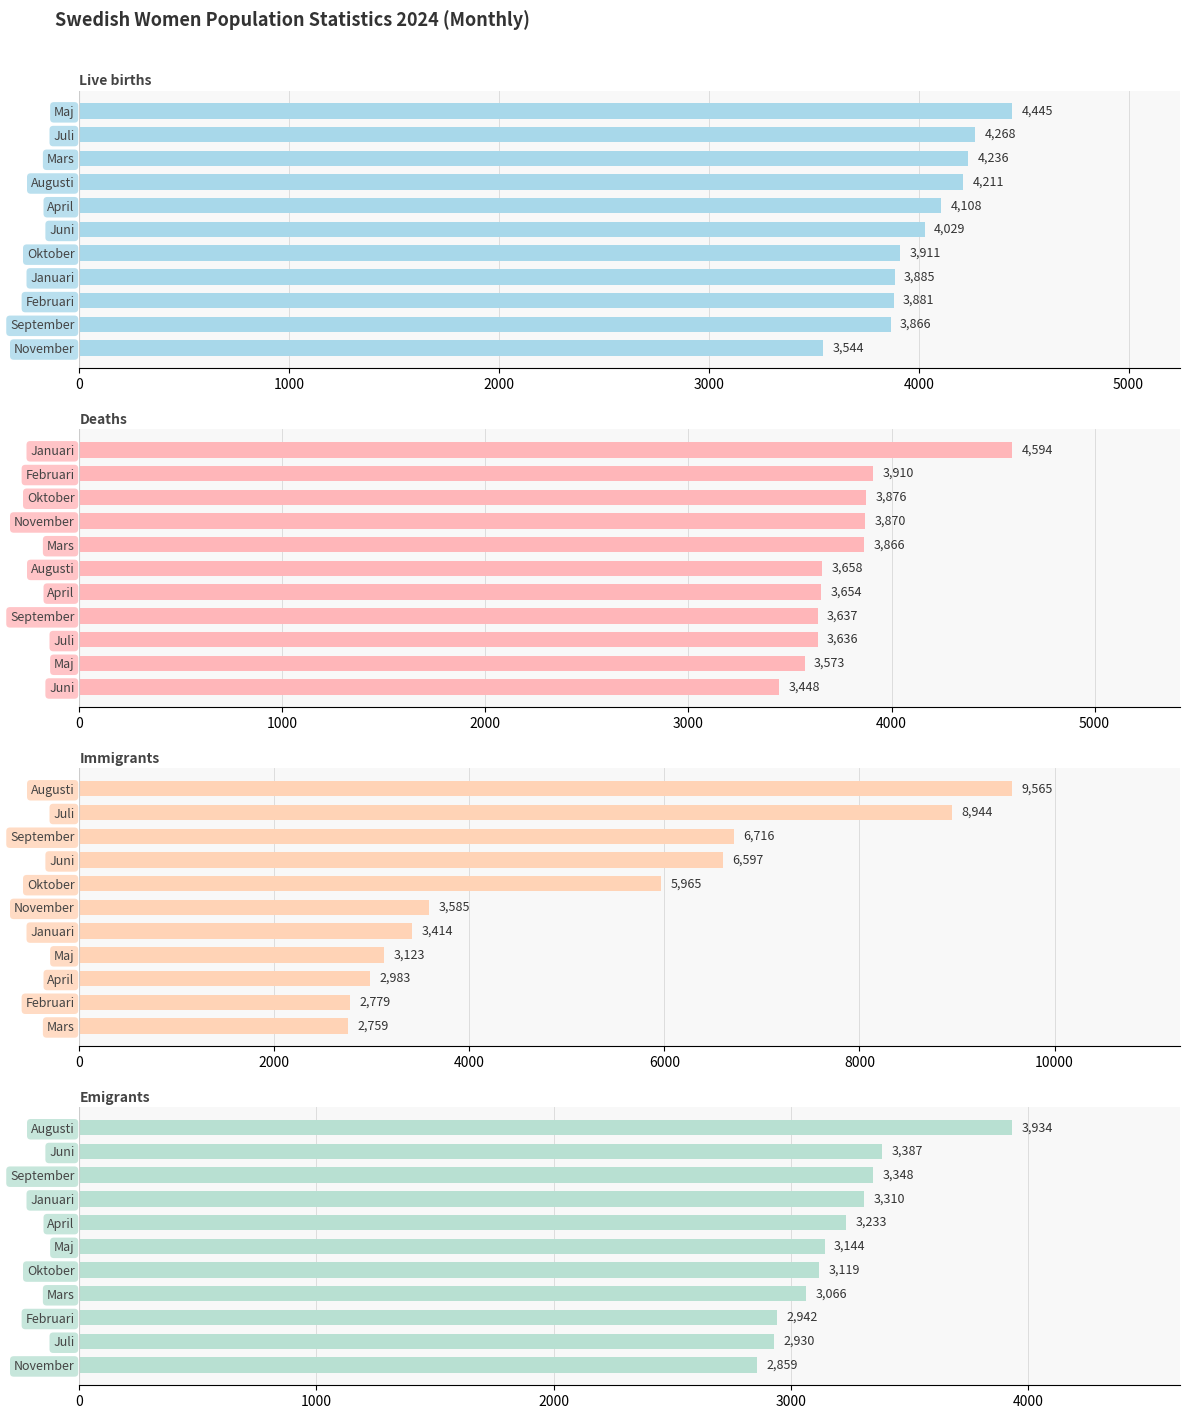

What is the total value across all series at 3000?

17988